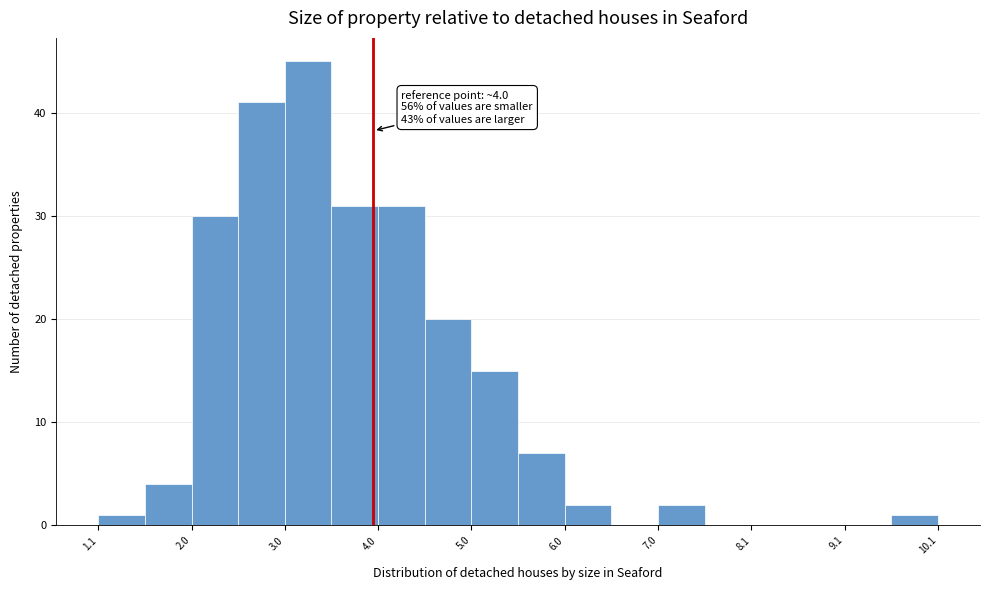

Over which range of the x-axis is the bar tallest?

3.05 to 3.55